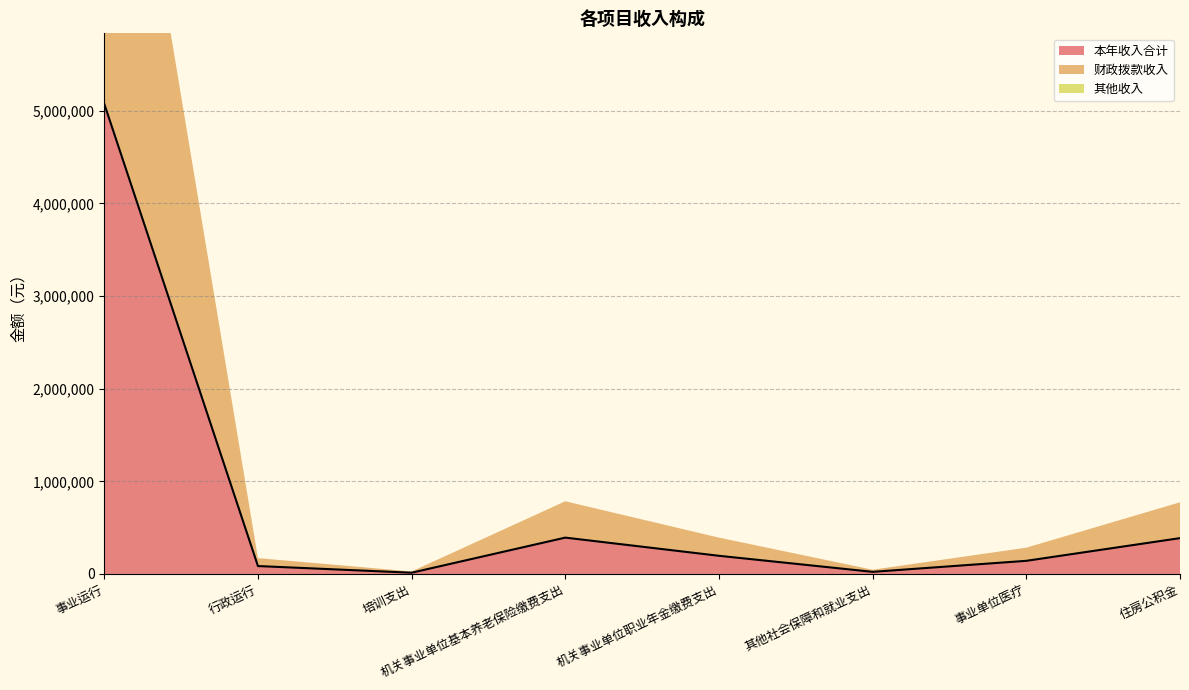

The value of 财政拨款收入 at 事业单位医疗 is 89345.3. True or false?

False